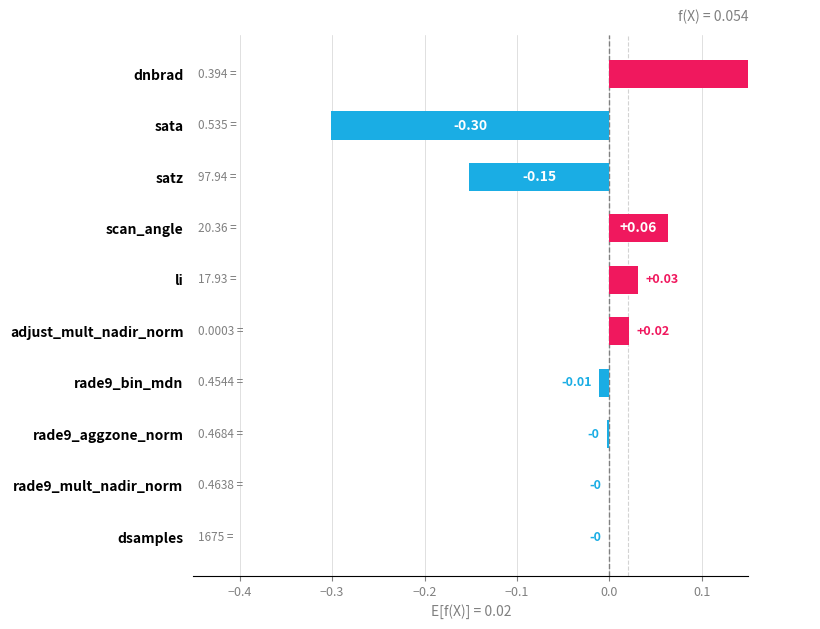

What is the label of the 1st bar from the right?

dsamples